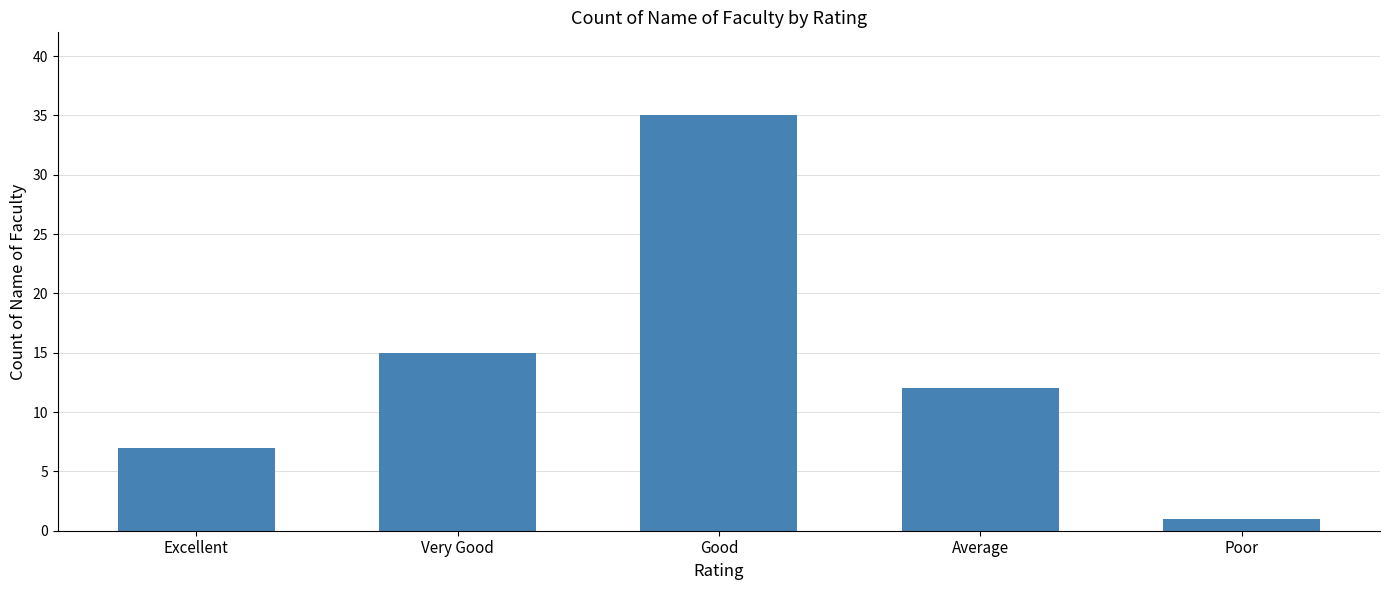

At which label is the value closest to 18?

Very Good